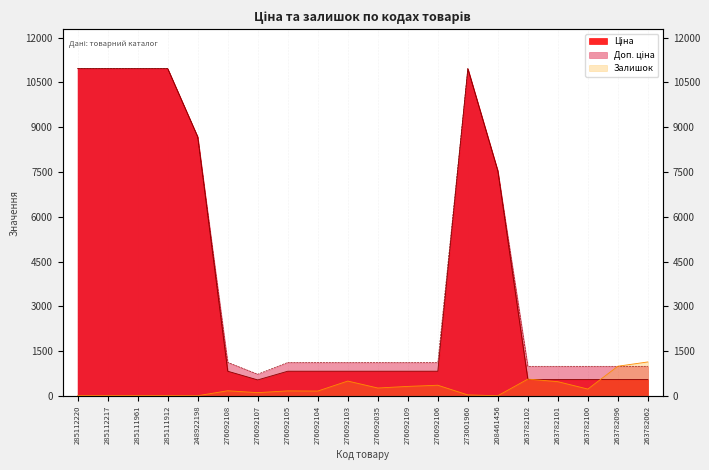

Between 276092103 and 263782062, which series saw the biggest shift?

Залишок